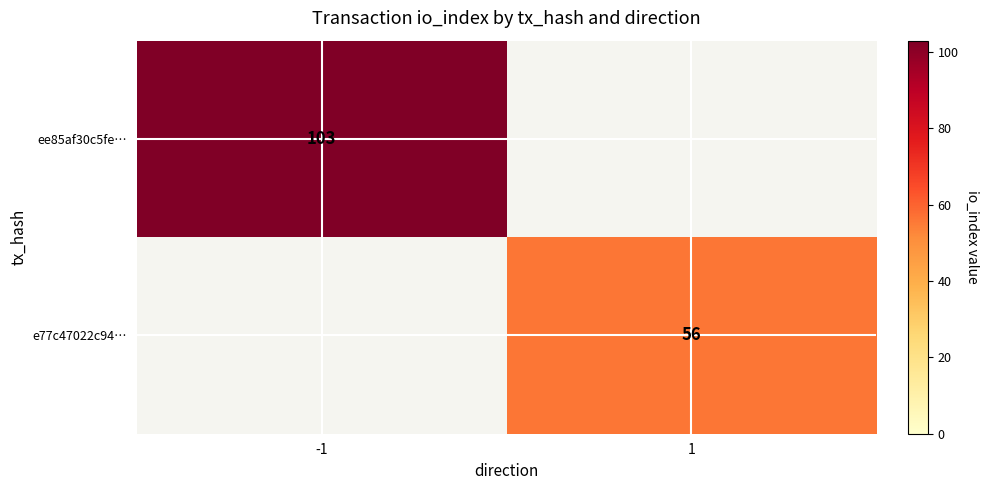

Is it true that e77c47022c94… equals 56 at 1?

True